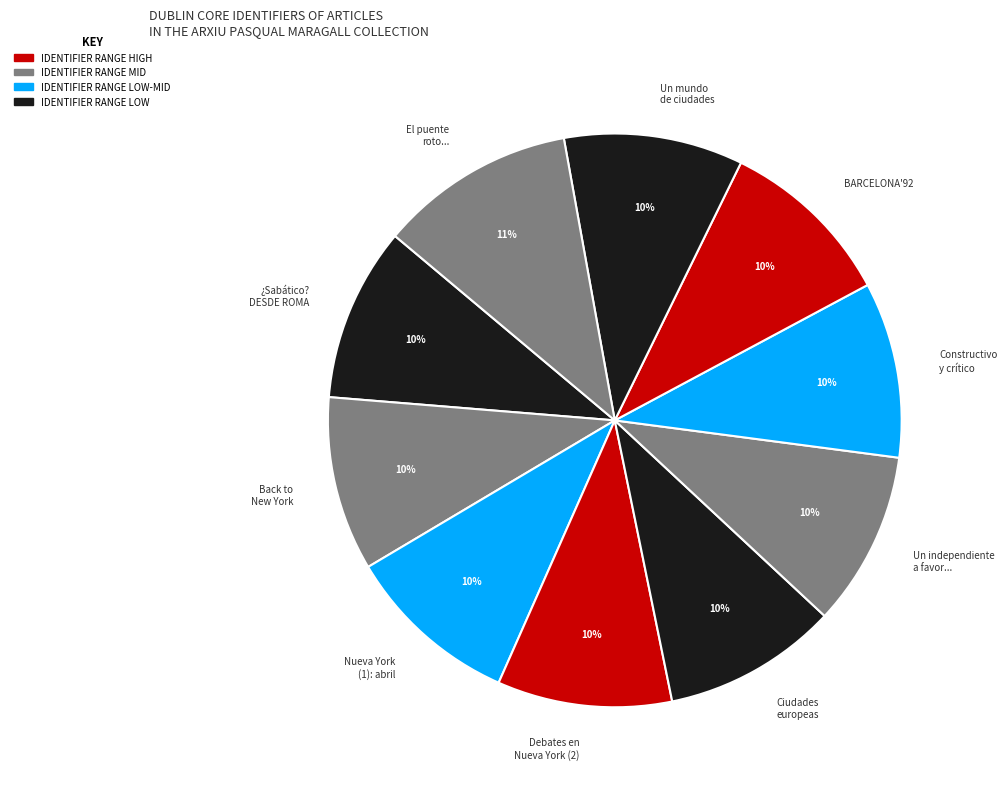

Is Un mundo de ciudades the majority of the pie?

No